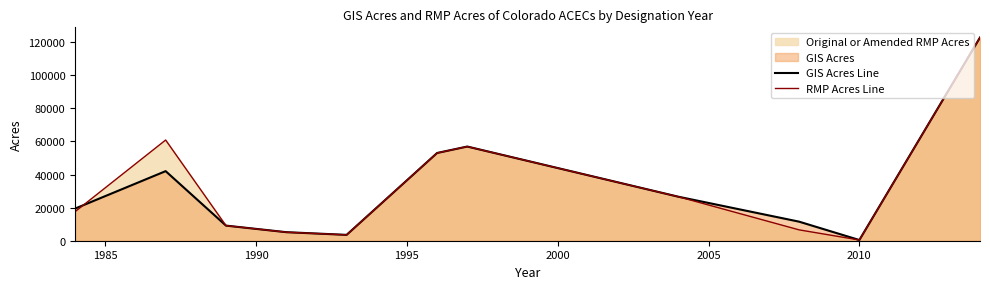

What is the maximum value for RMP Acres Line?

122762.0